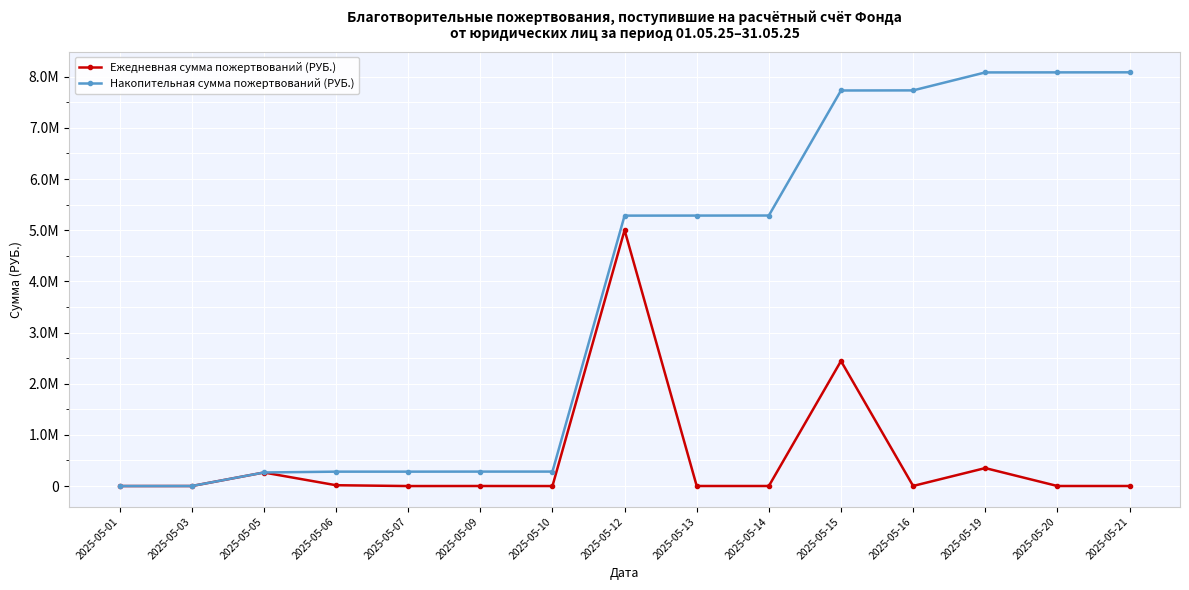

True or false: Накопительная сумма пожертвований (РУБ.) has a value of 134347.9 at 2025-05-05.

False